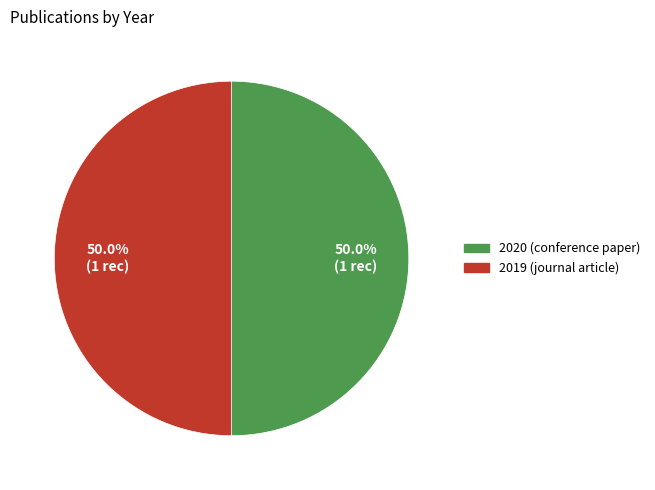

What is the ratio of the value at 2019 (journal article) to the value at 2020 (conference paper)?

1.0